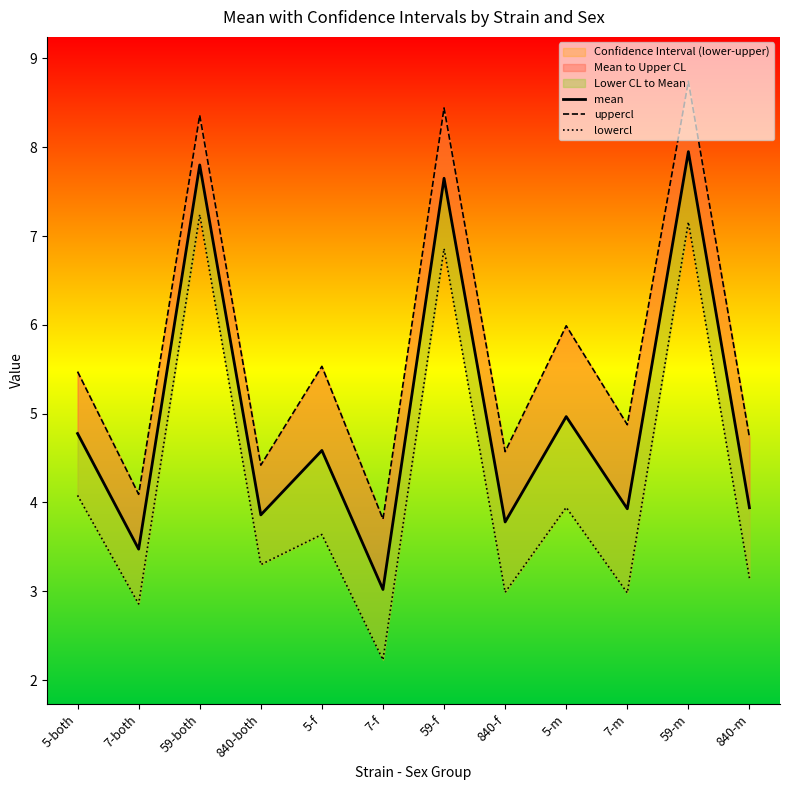

List the series in order of their peak value, lowest first.

lowercl, mean, uppercl